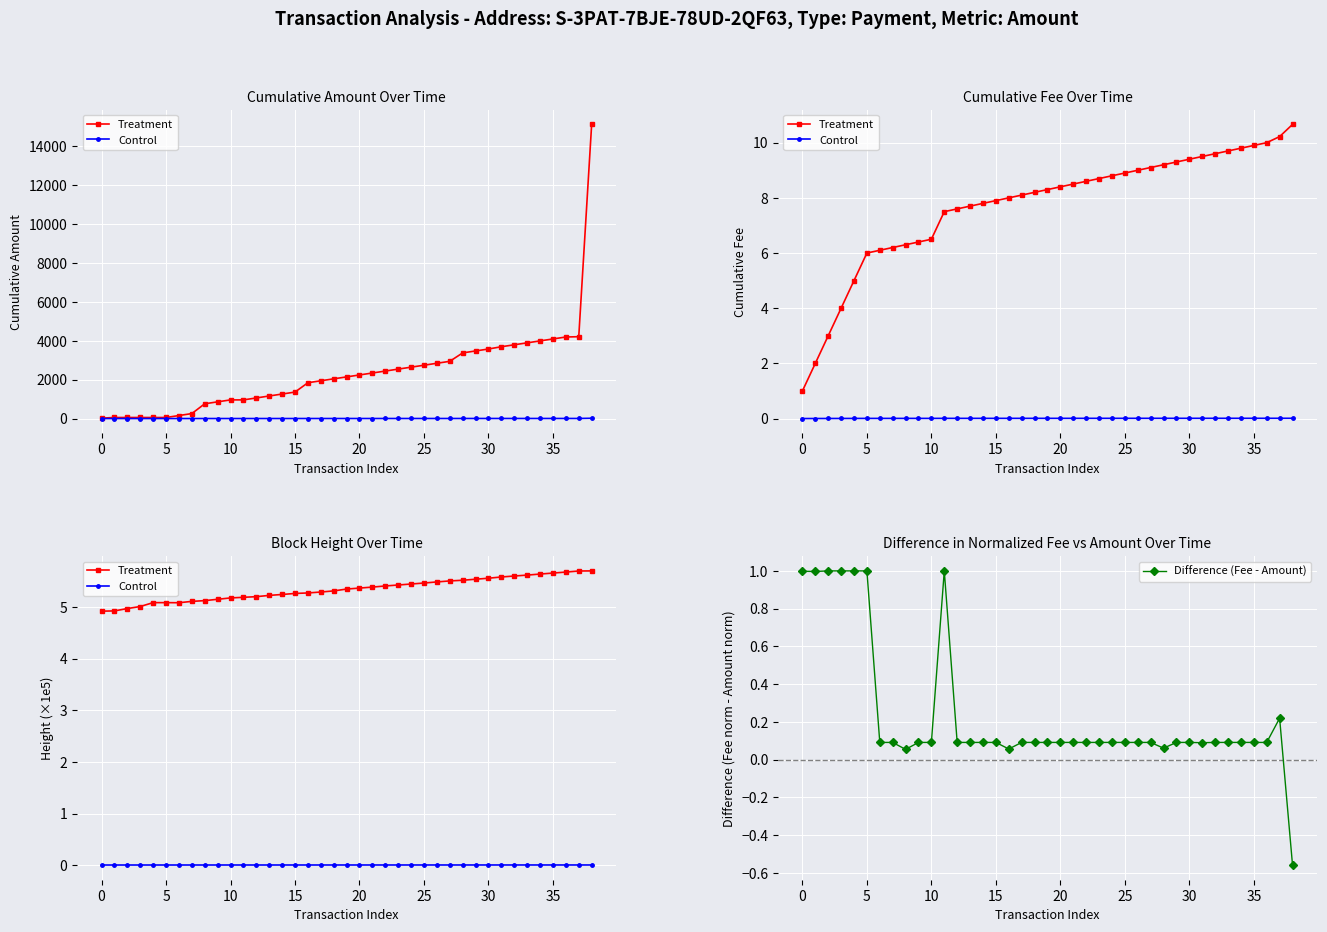

Which series has the widest spread of values?

Difference (Fee - Amount)